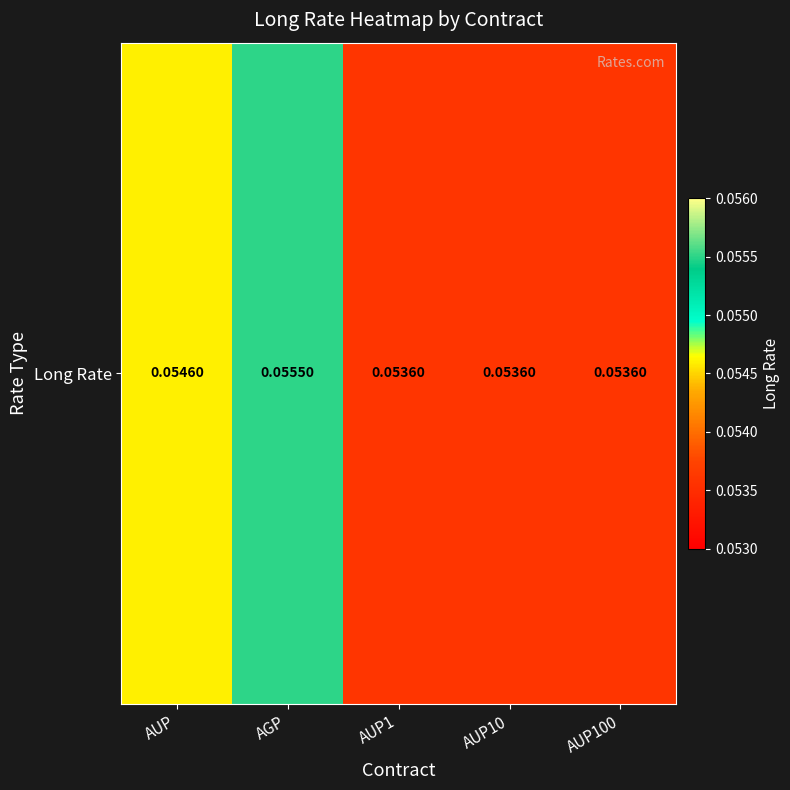

What is the greatest value displayed?

0.1